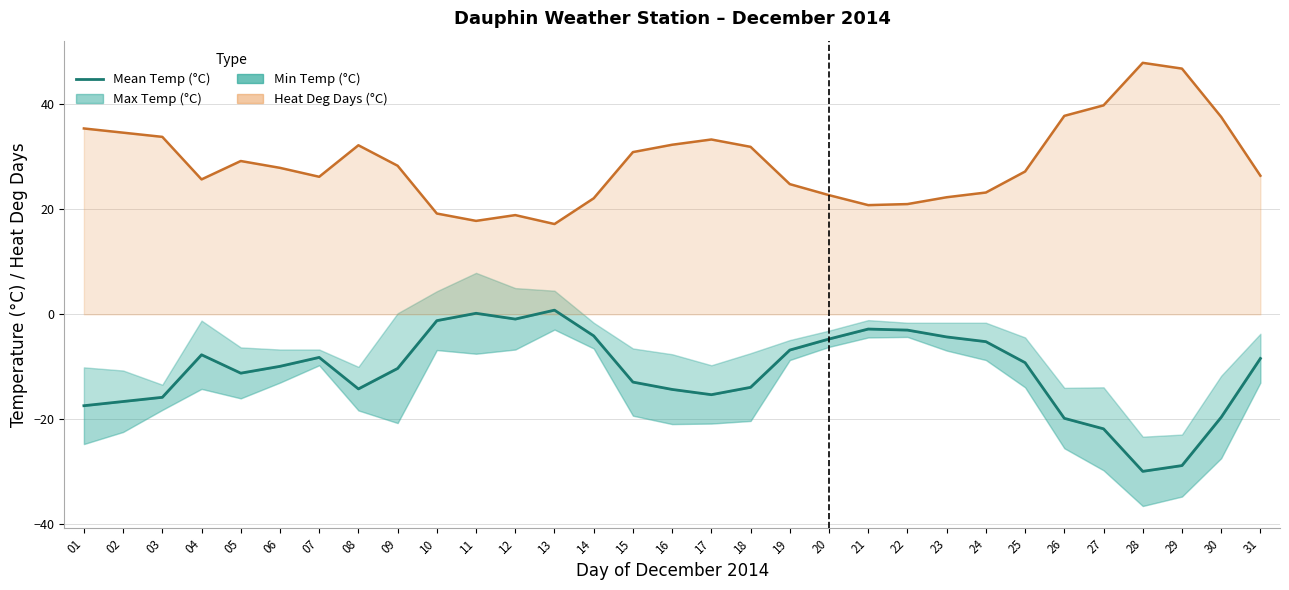

At which category does the chart reach its minimum across all series?

28